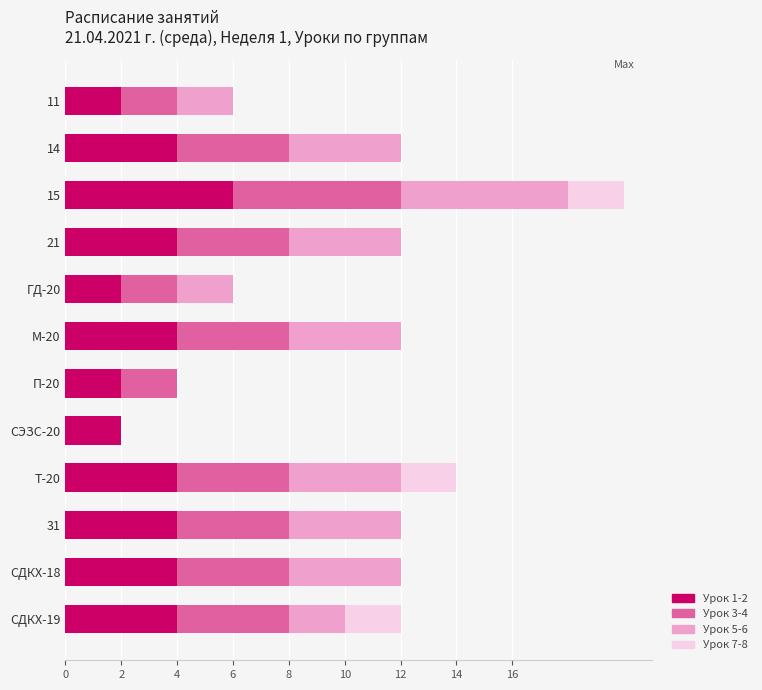

How many categories are shown in the chart?

12